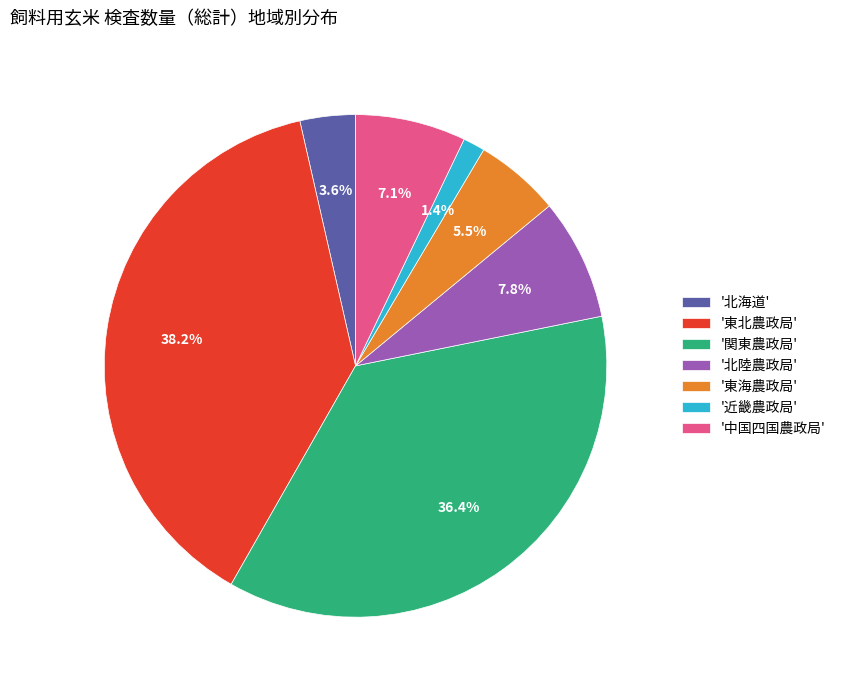

Do '北陸農政局' and '中国四国農政局' together represent more than half of the pie?

No